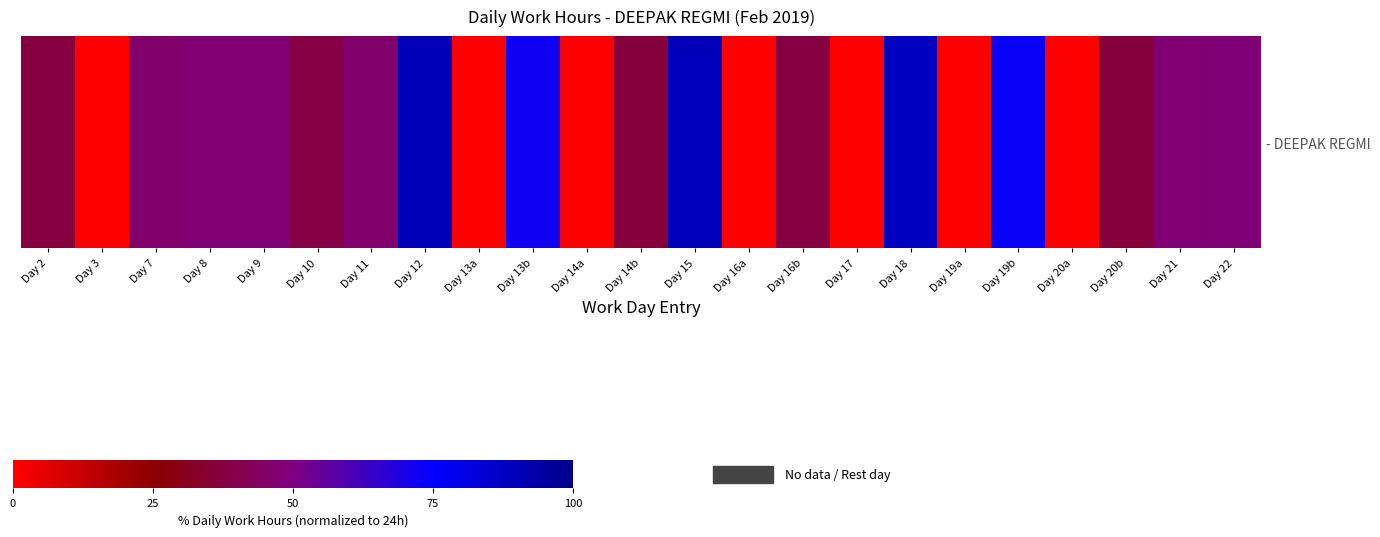

At which category does the chart reach its peak across all series?

Day 12